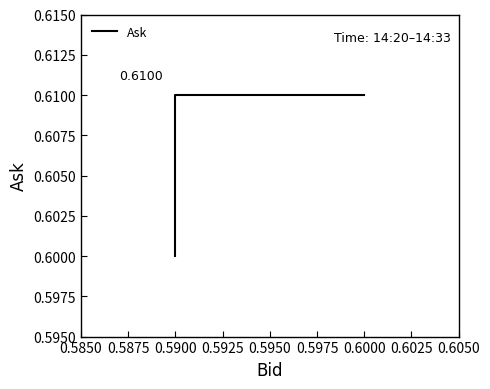

Count the values in the range 0 to 1.

4